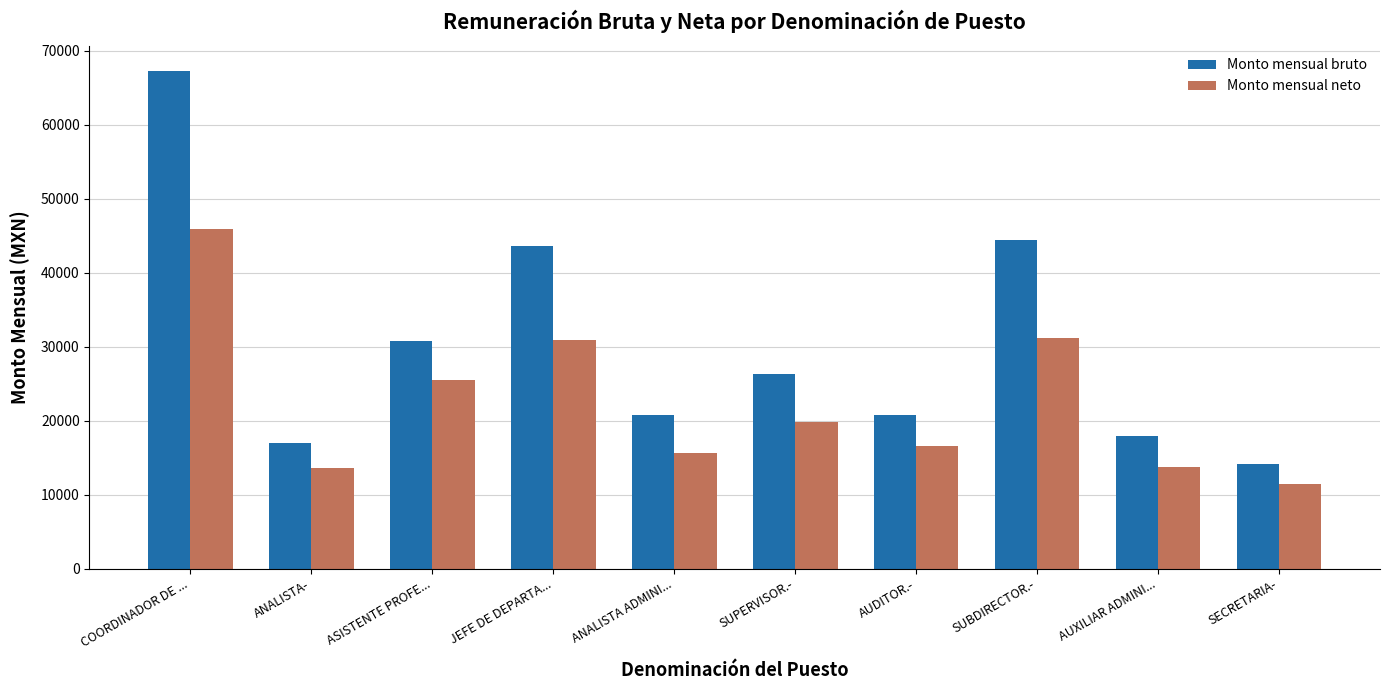

Which series has the largest range (max minus min)?

Monto mensual bruto